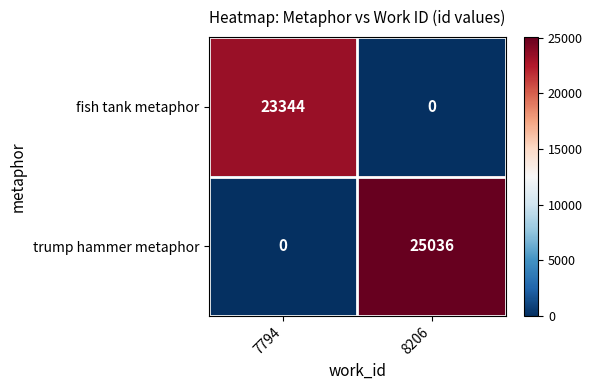

At which label is trump hammer metaphor closest to 12518?

7794